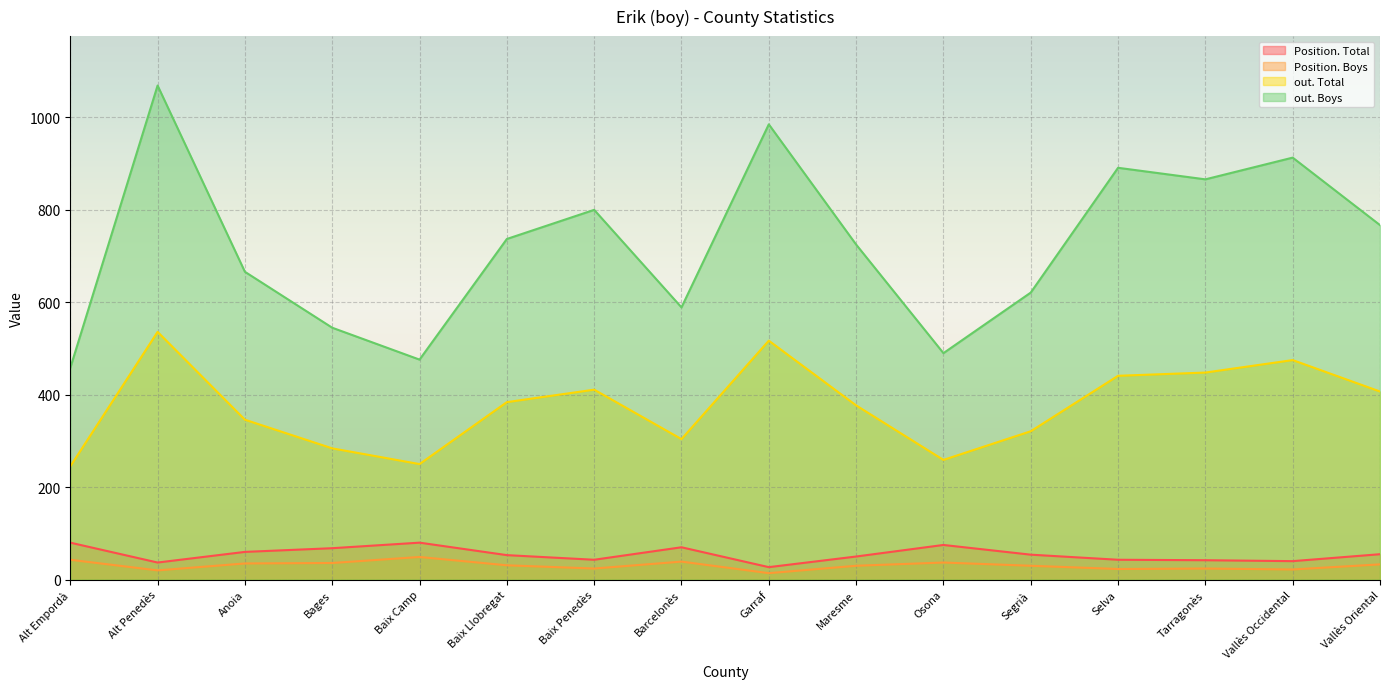

What is the value of the out. Total point at the 14th from the left?

448